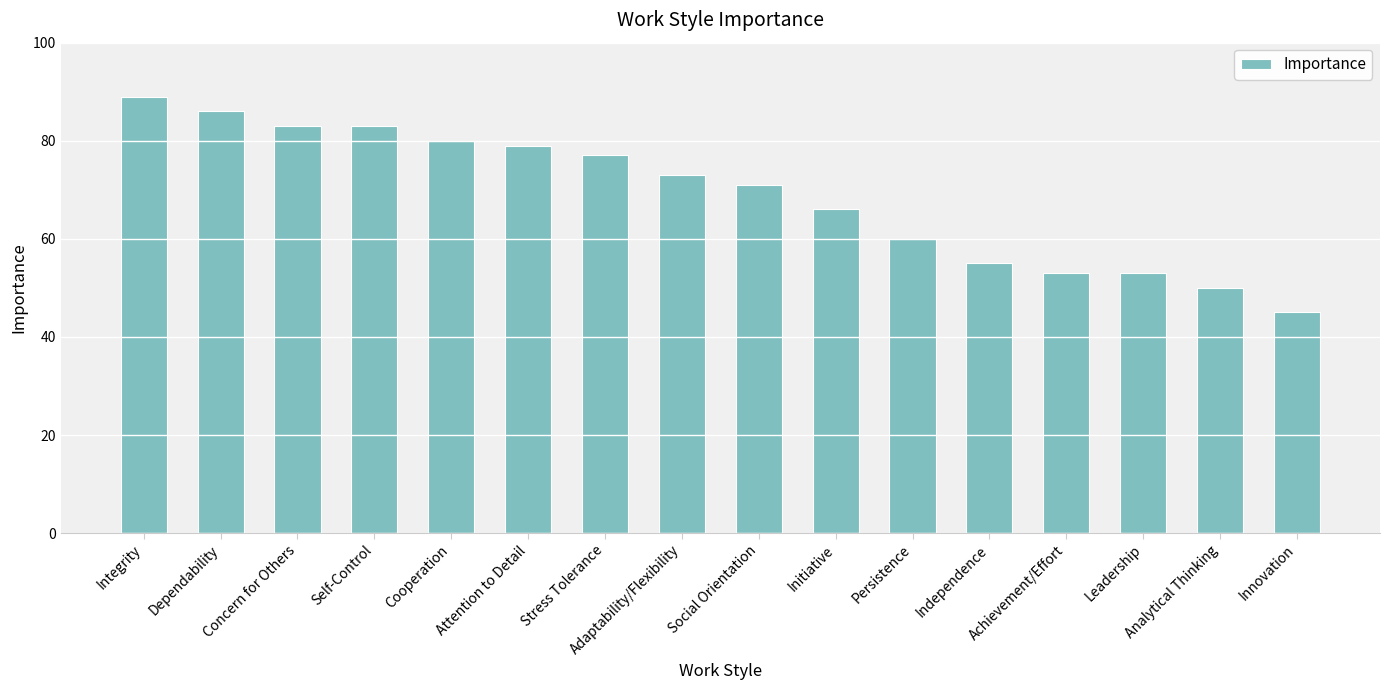

What is the minimum value shown in the chart?

45